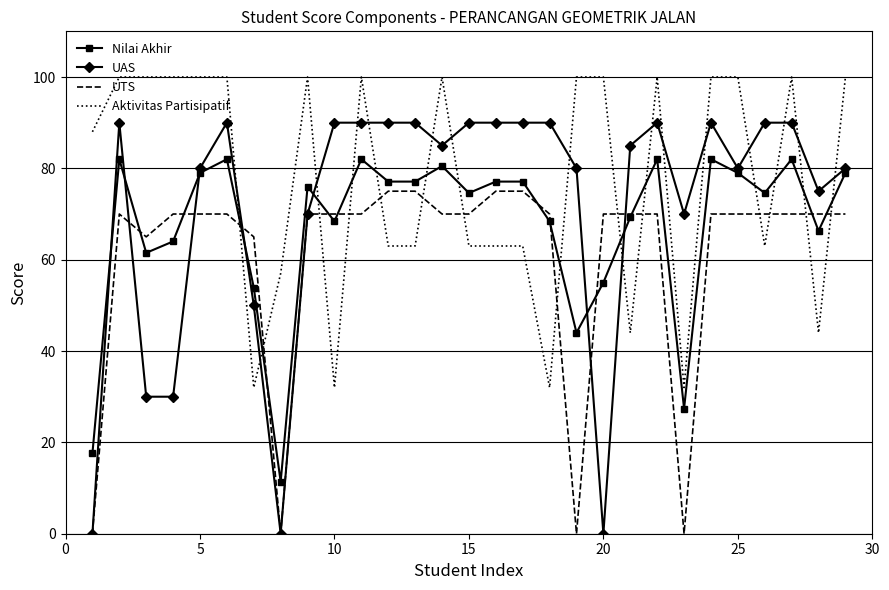

Which series has the largest range (max minus min)?

UAS